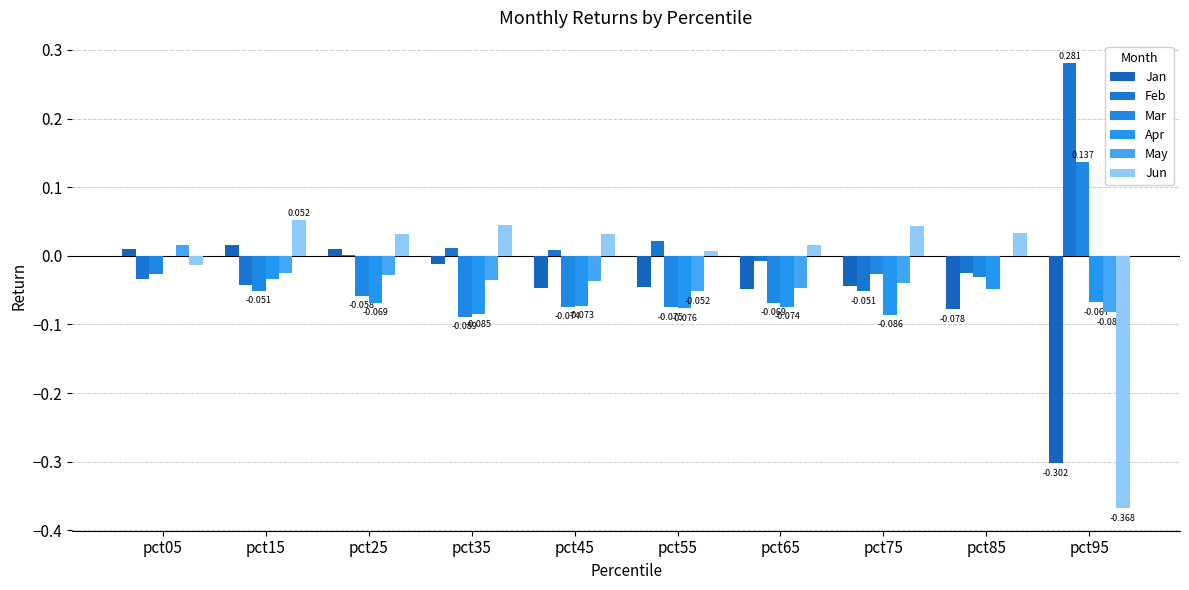

Rank the series at pct05 from lowest to highest value.

Feb, Mar, Jun, Apr, Jan, May